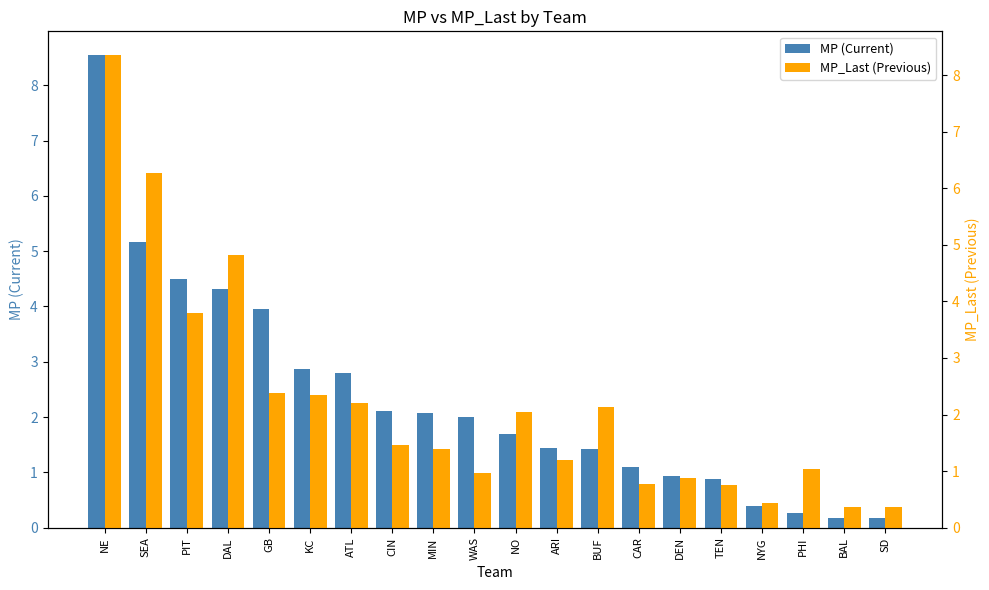

How many bars are there in each group?

2